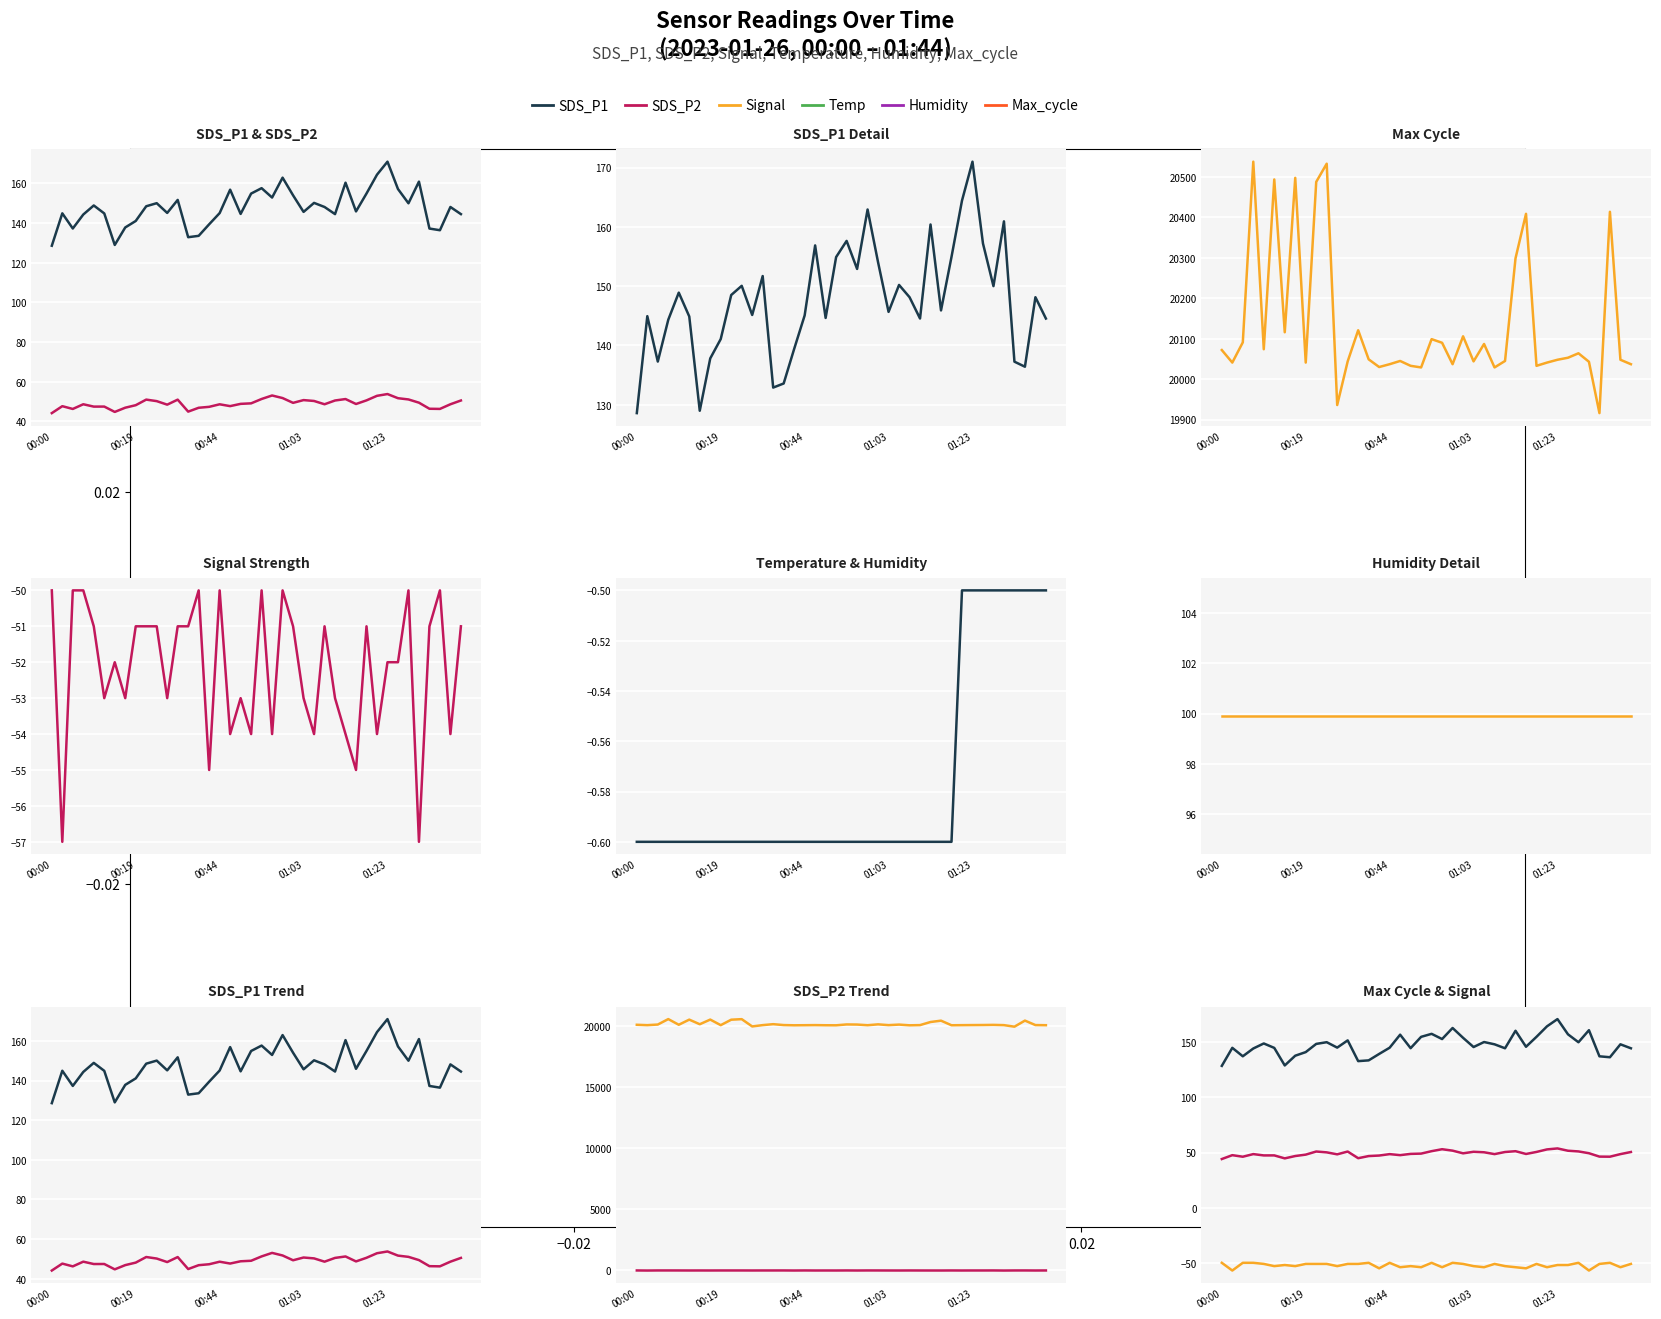

Where is SDS_P2 nearest to the value 48?

00:19